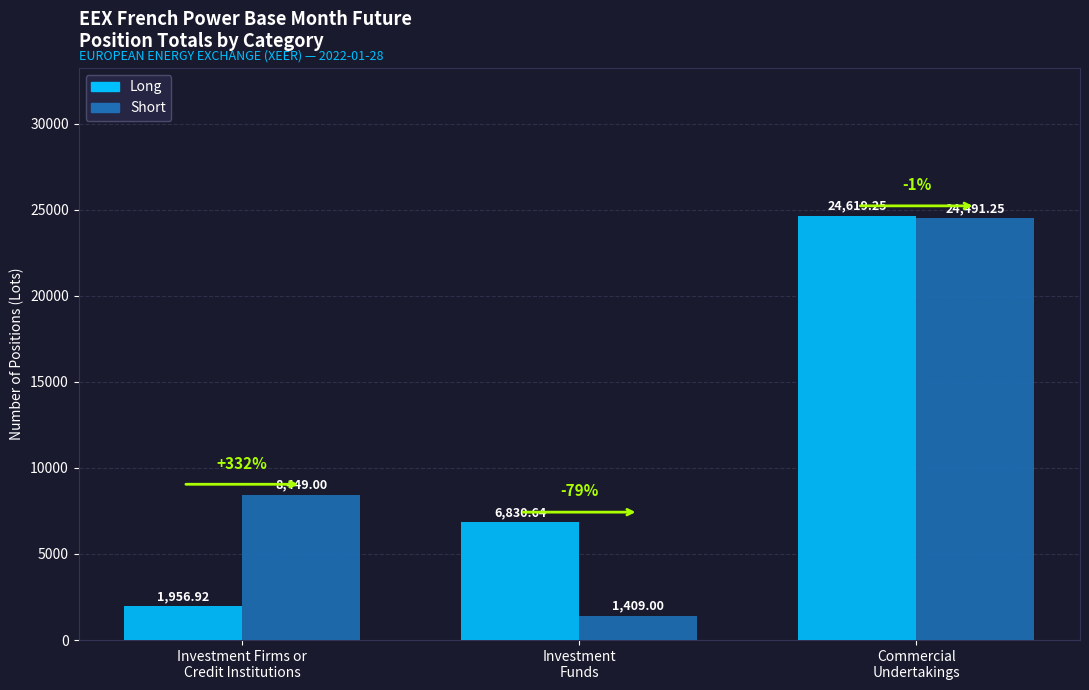

True or false: Short has a value of 12610.6 at Investment Firms or
Credit Institutions.

False